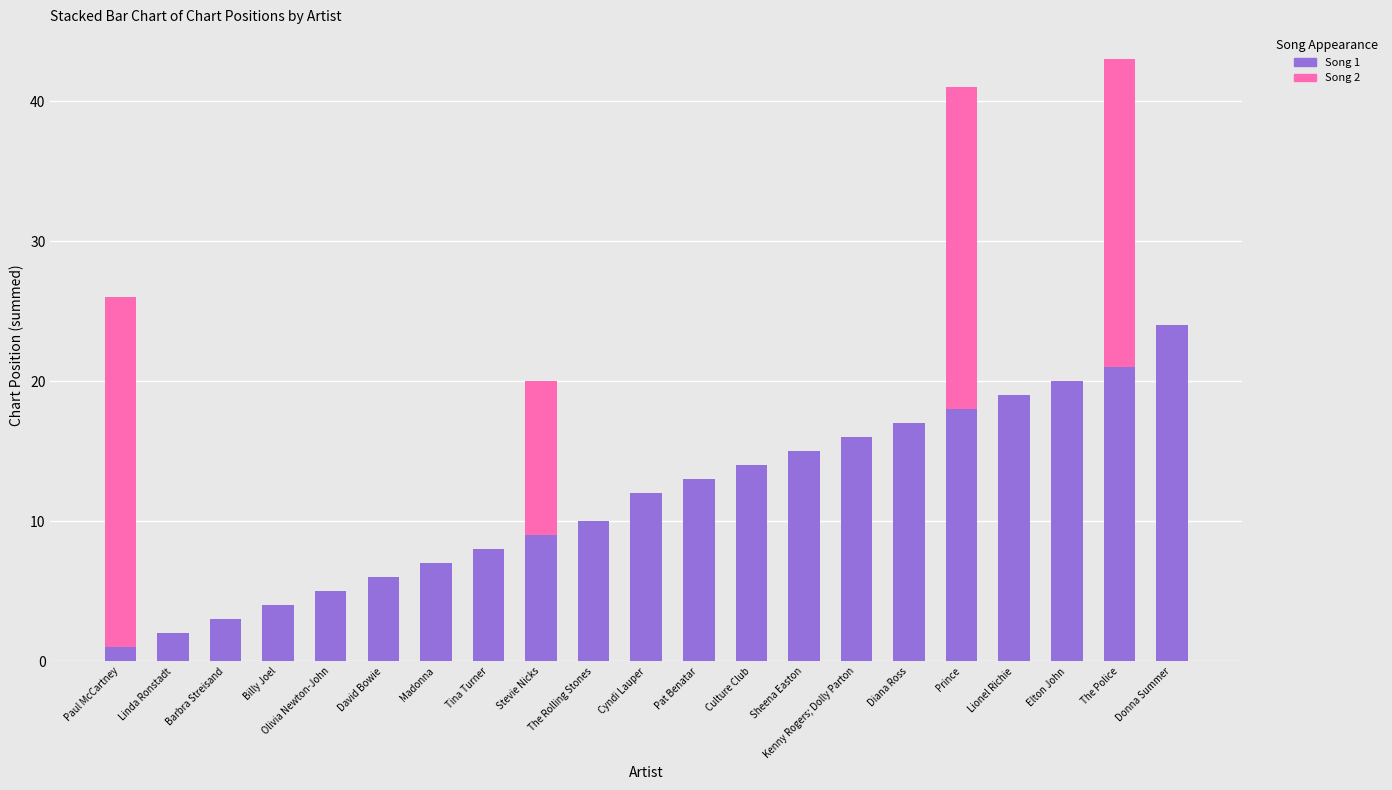

At which category is the sum across all series the highest?

The Police